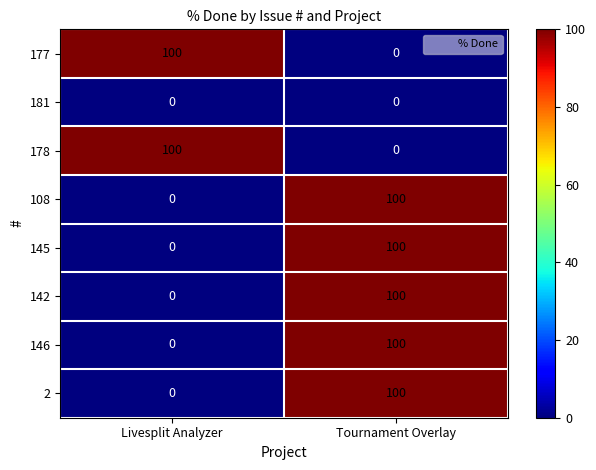

What is the average value of the 2 series?

50